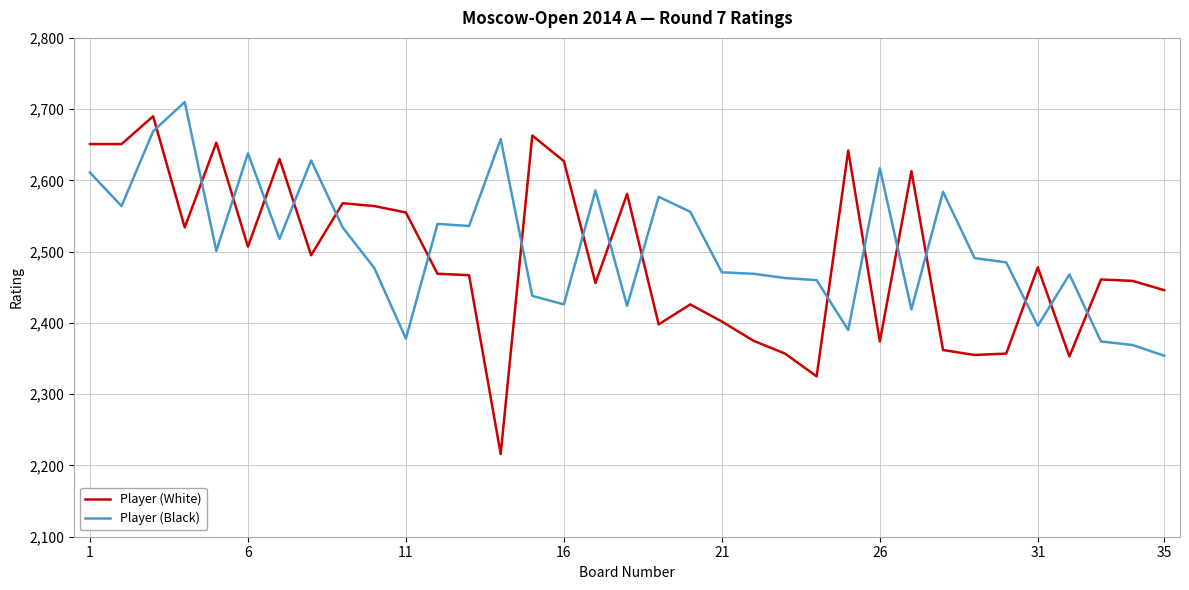

True or false: Player (Black) has more than 0 points higher than both neighbors.

True